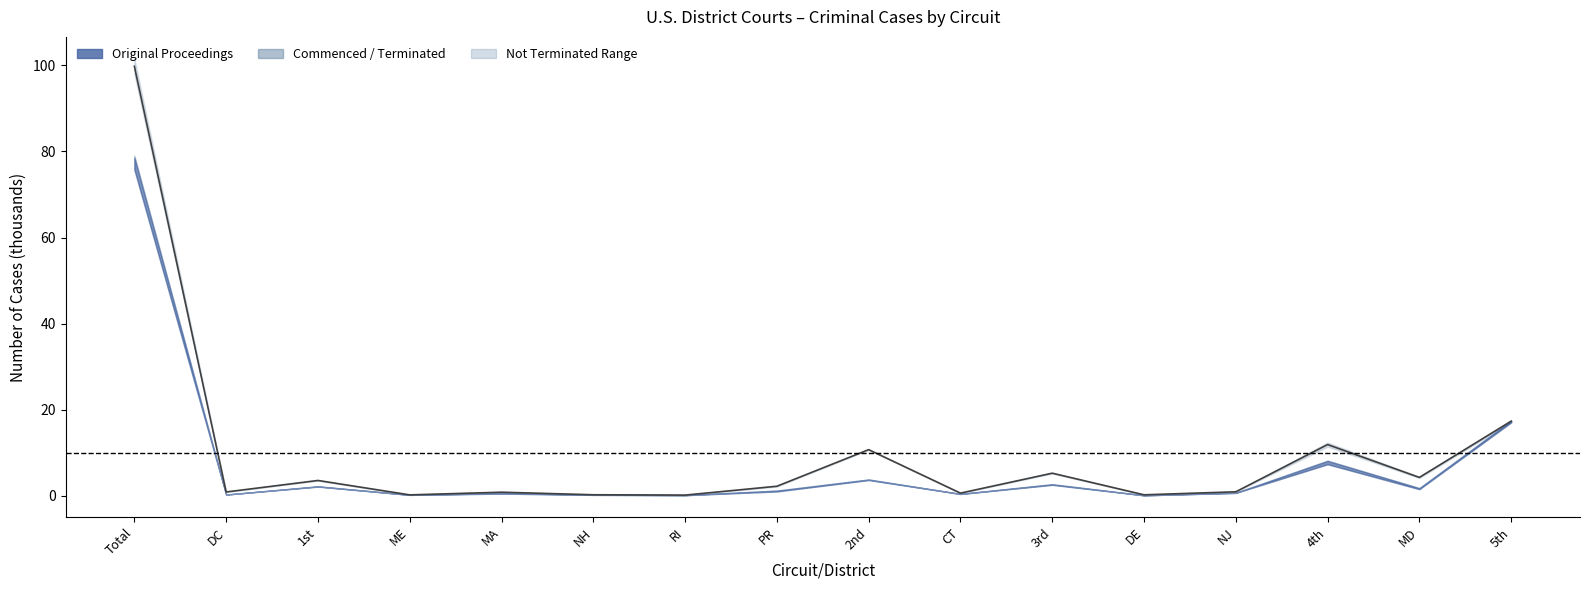

What is the value of the 4th point from the left?

0.2